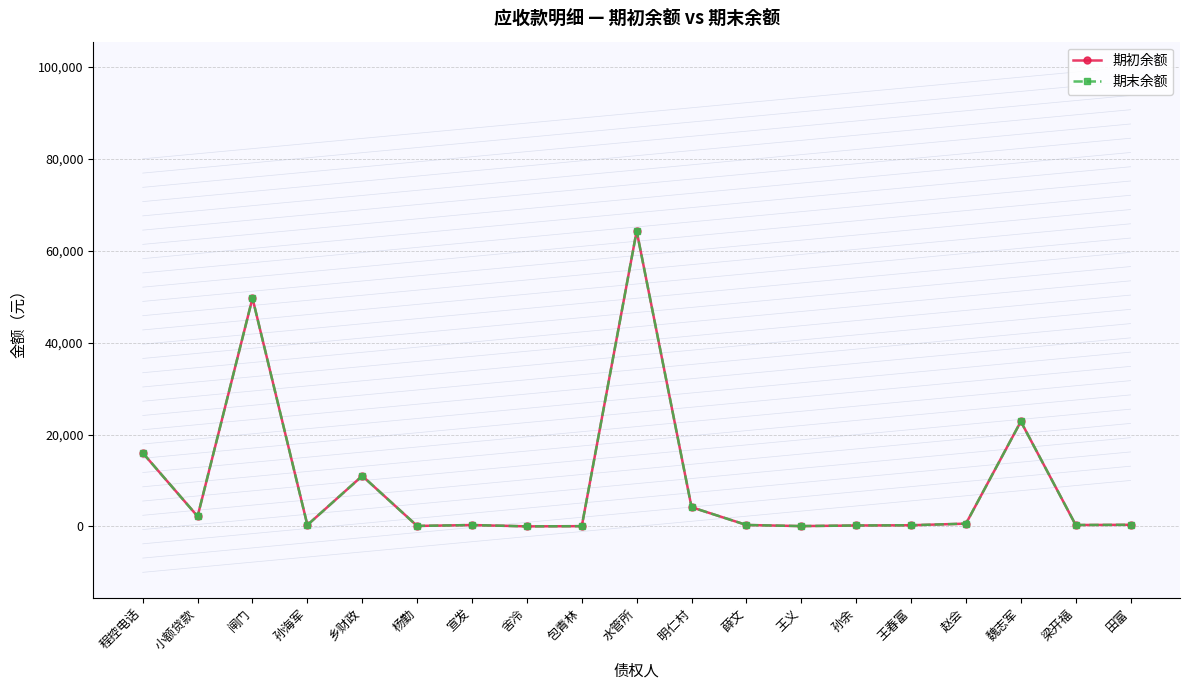

In 期初余额, how many points are lower than both neighbors (excluding endpoints)?

6